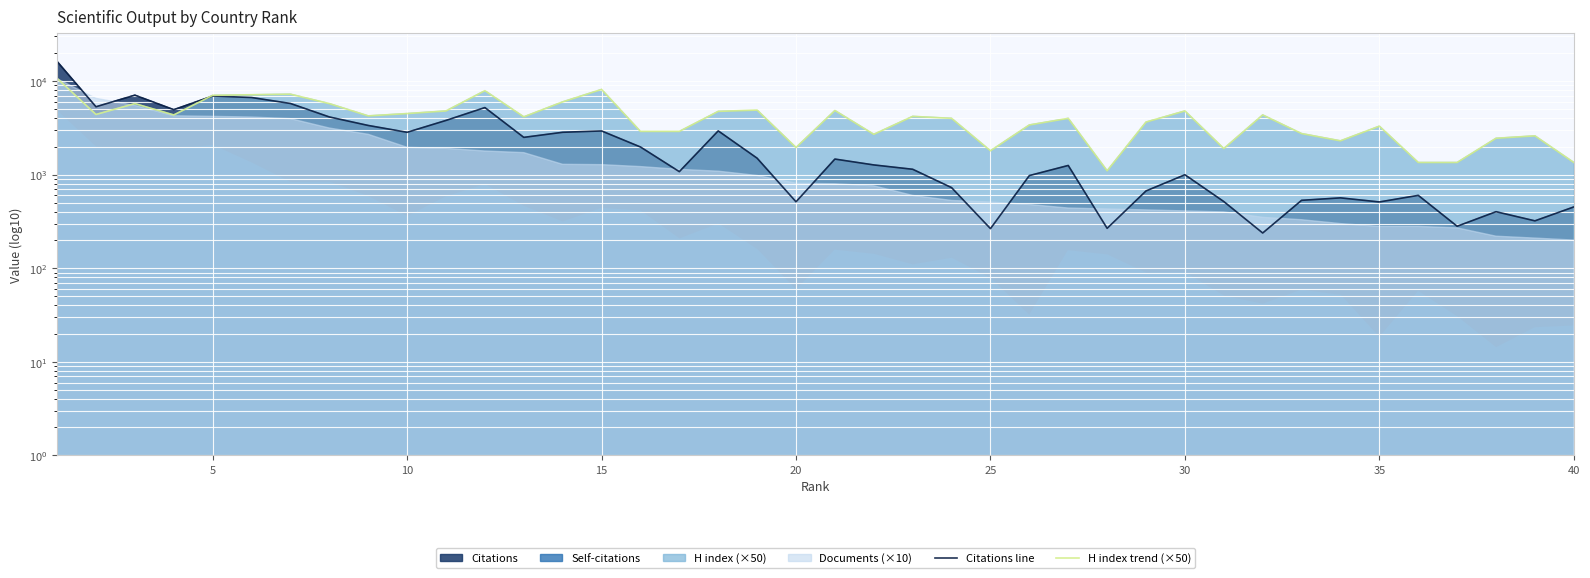

In Citations line, how many points are higher than both neighbors (excluding endpoints)?

11